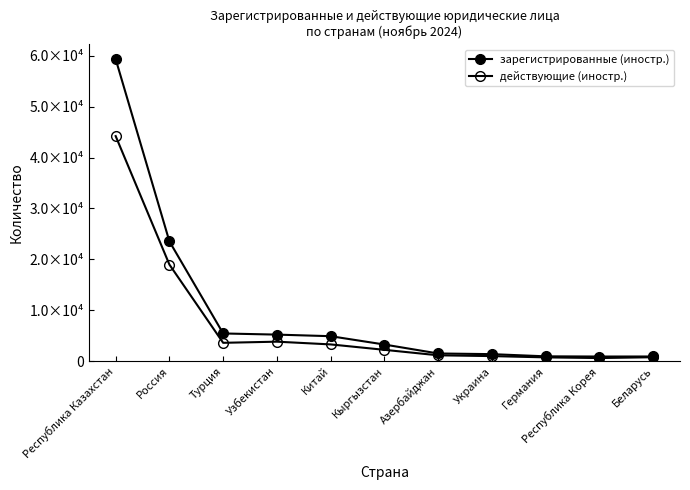

What is the sum of the зарегистрированные (иностр.) values at Украина and Беларусь?

2296